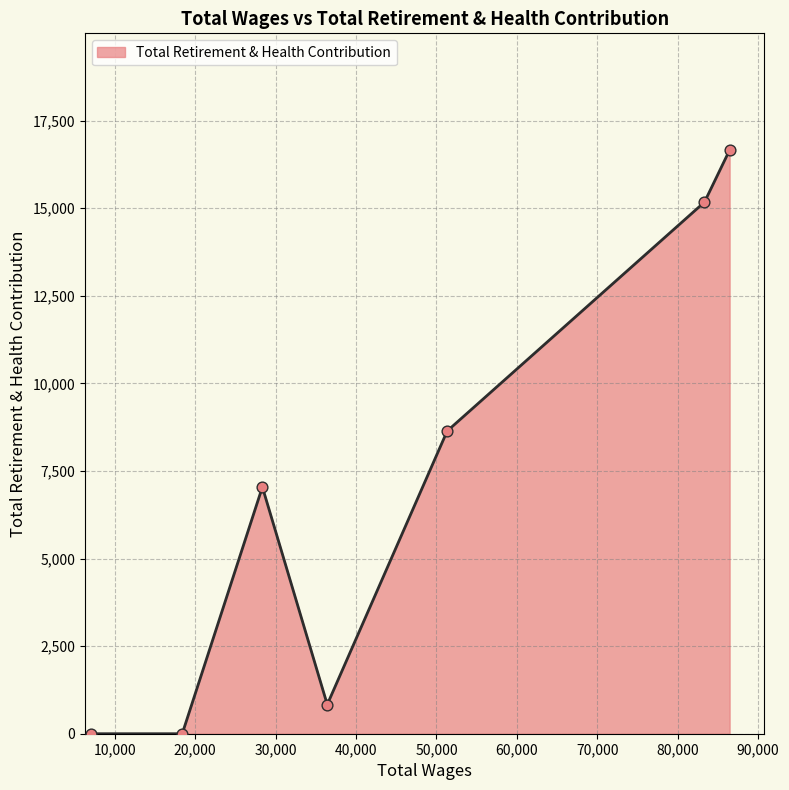

What is the greatest value displayed?

16660